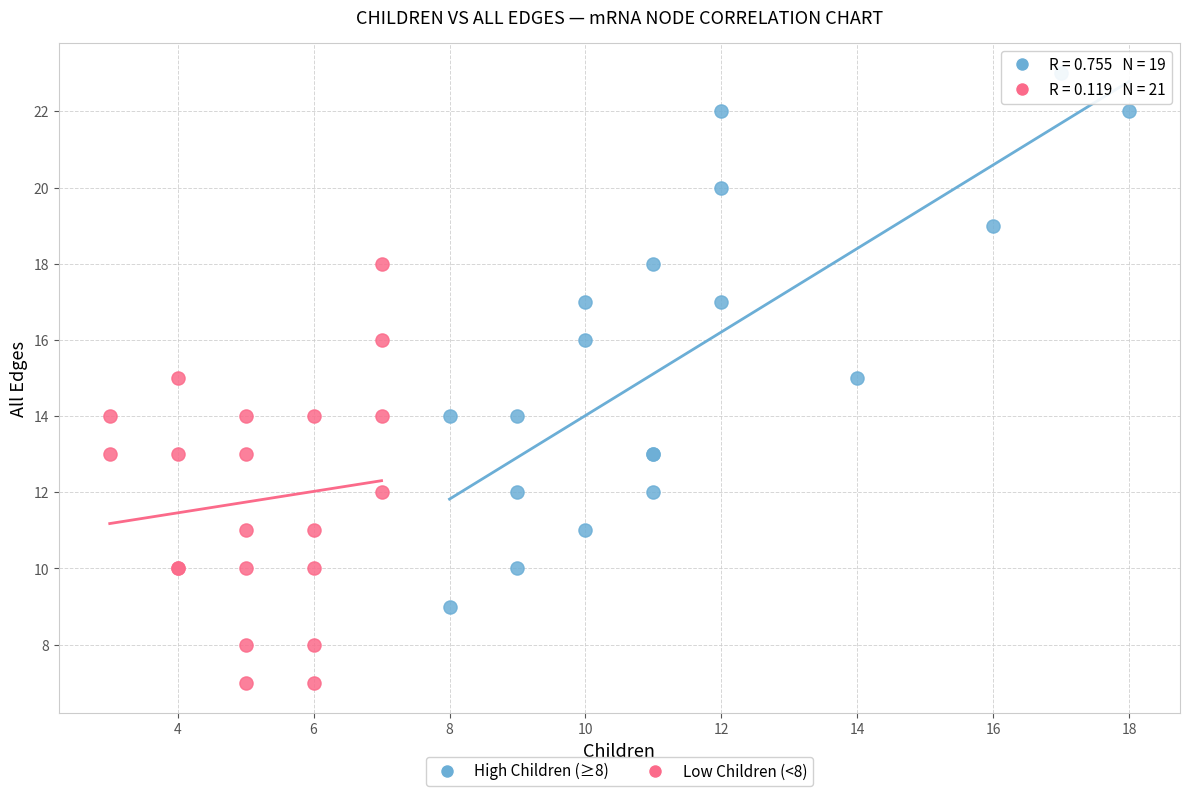

Which series contains the lowest Y value?

Low Children (<8)